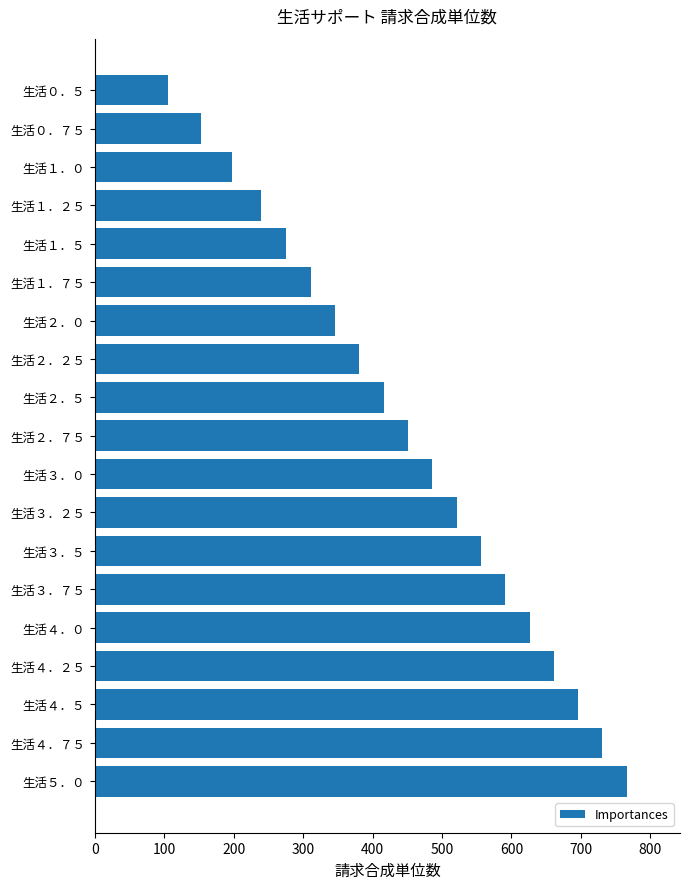

How many values are below 451?

9